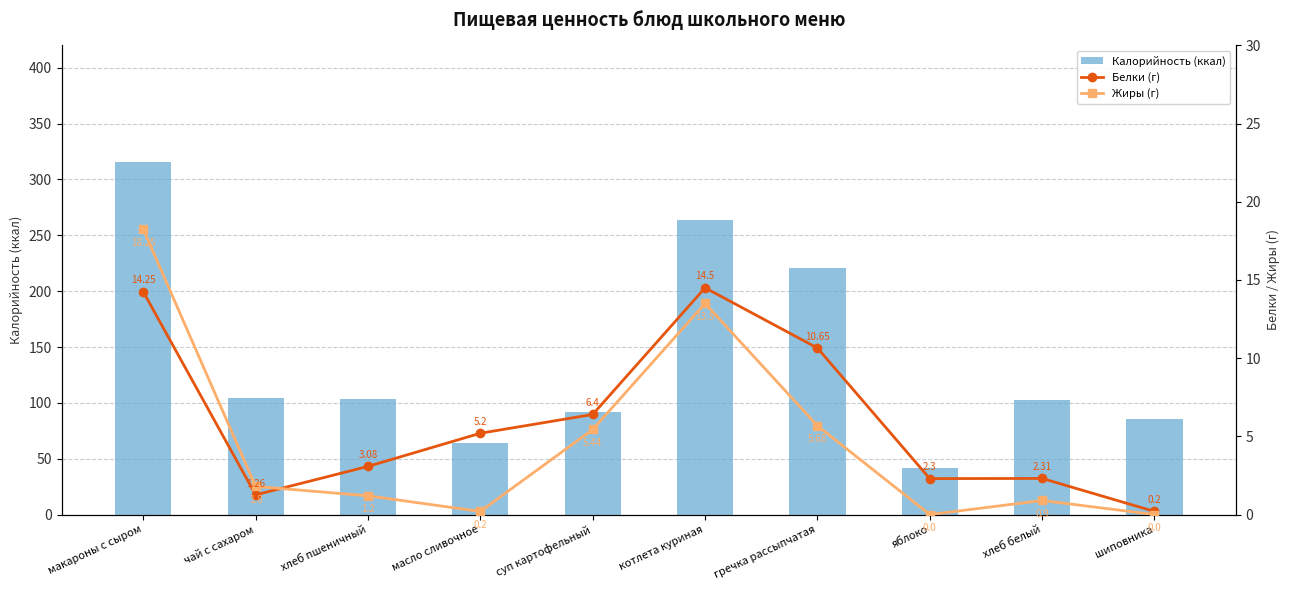

Rank the series by their maximum value, from highest to lowest.

Калорийность (ккал), Жиры (г), Белки (г)